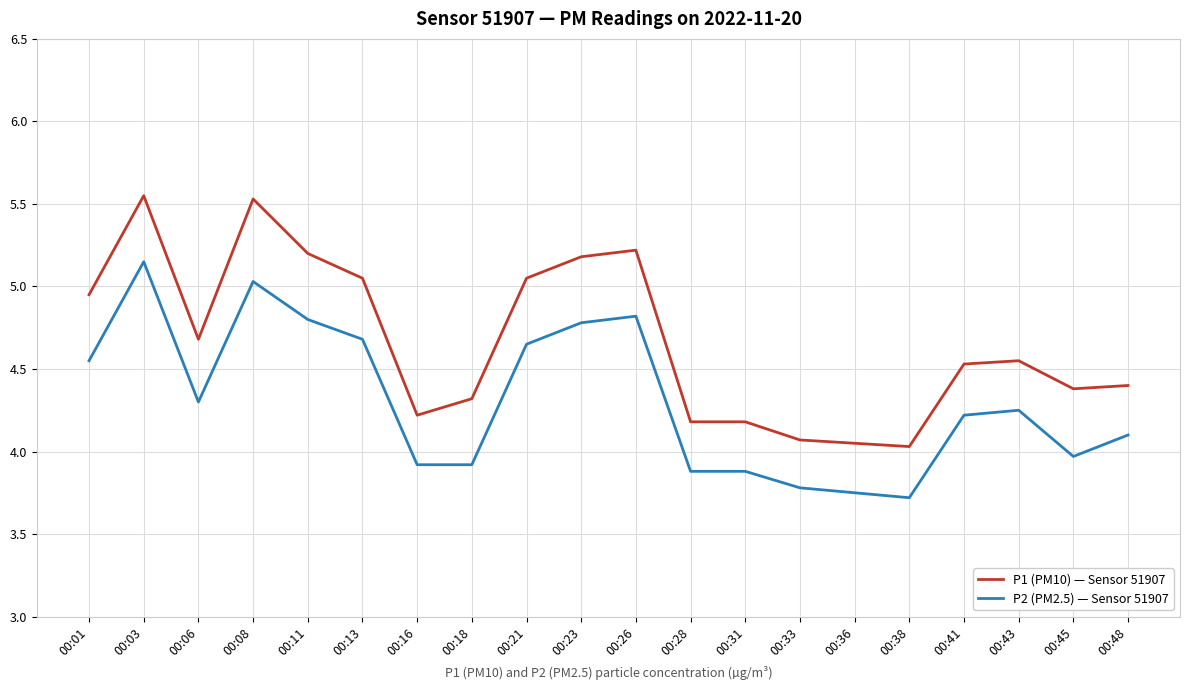

What are all the series names shown in the legend?

P1 (PM10) — Sensor 51907, P2 (PM2.5) — Sensor 51907